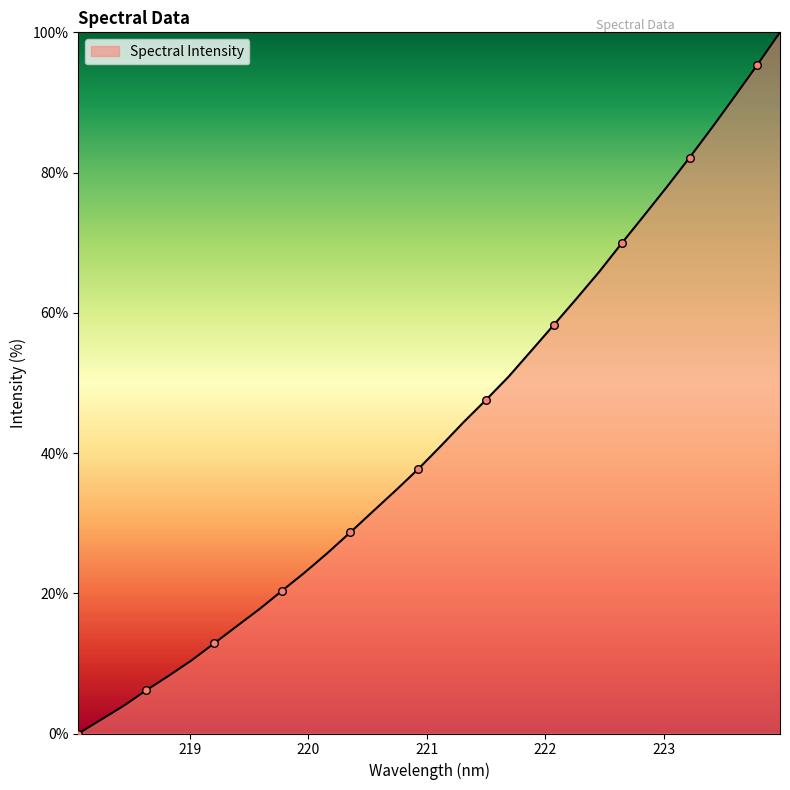

What is the greatest value displayed?

100.0